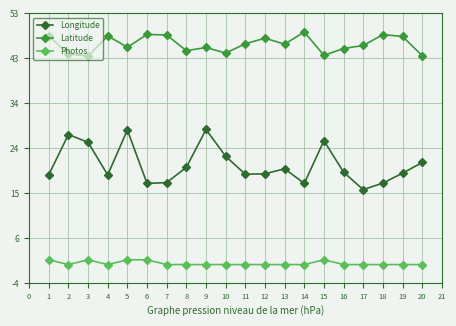

What is the value of the Latitude point at the 2nd from the left?

44.1